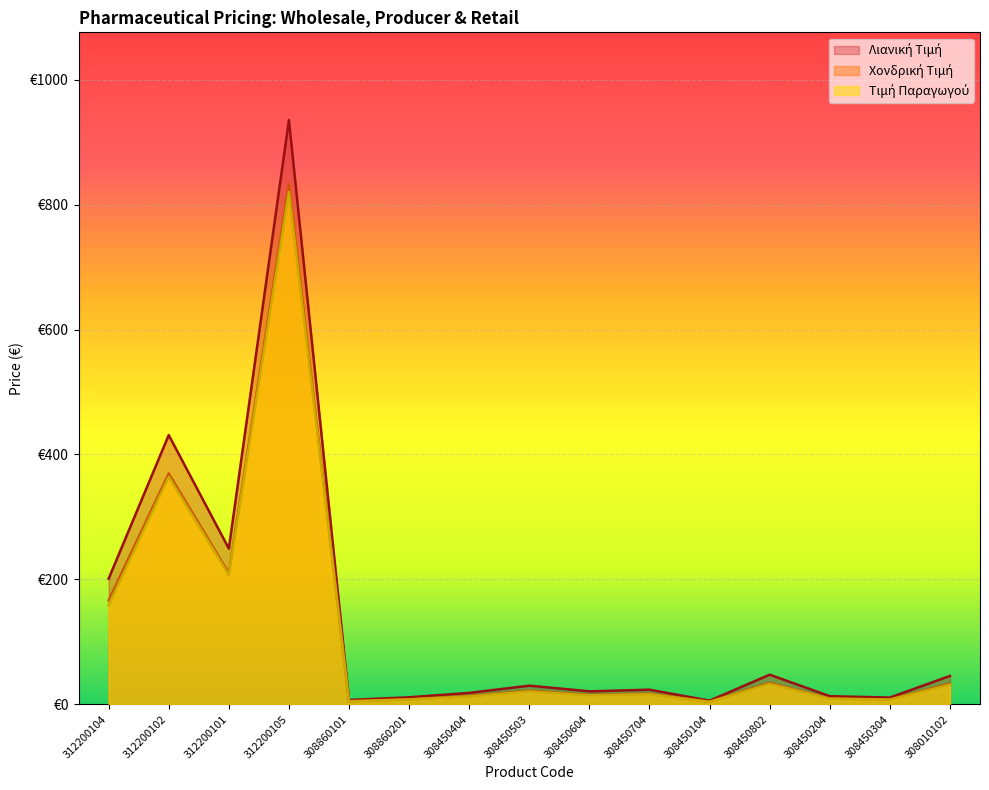

How many interior local valleys does the Τιμή Παραγωγού series have?

5